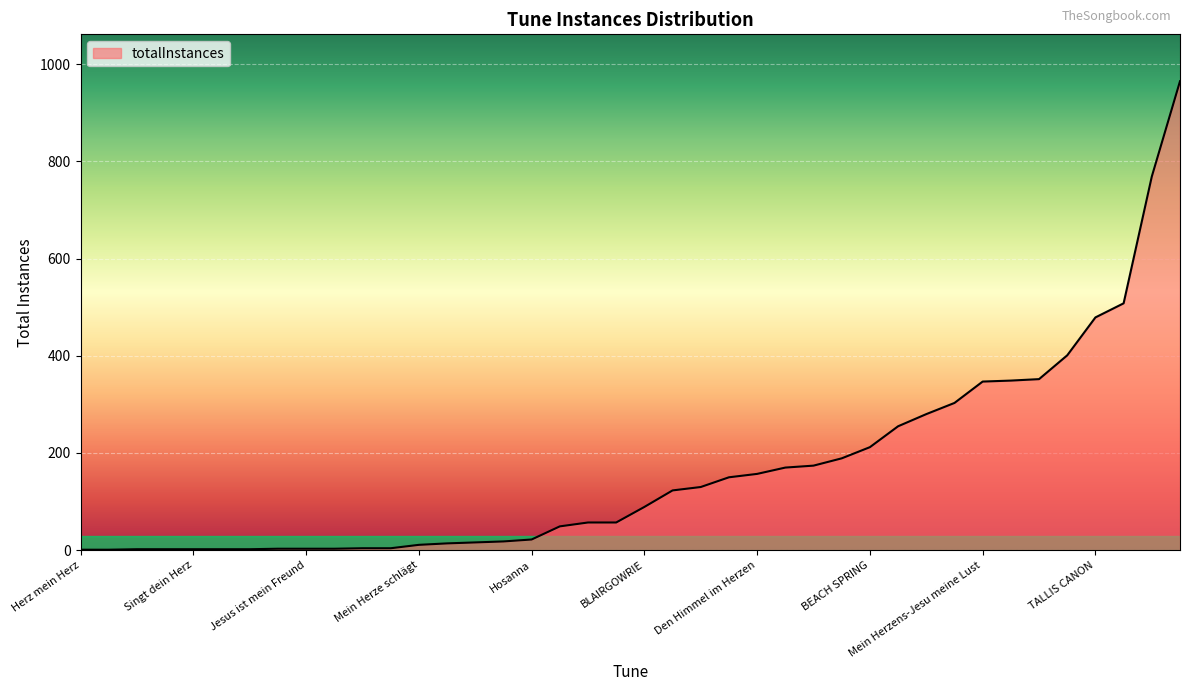

How many lines are shown in the chart?

1